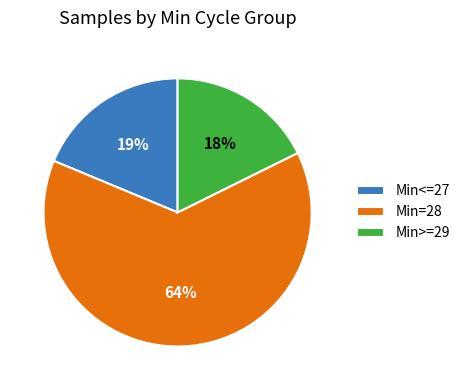

How many slices are in this pie chart?

3